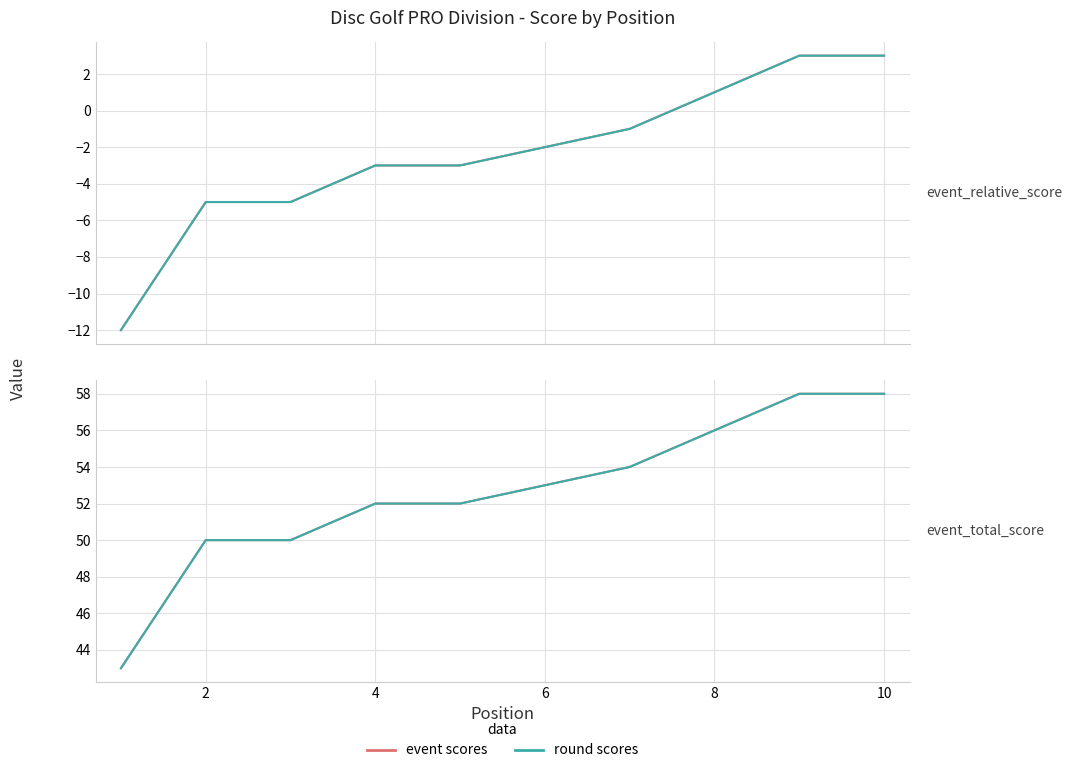

Is it true that round_total_score equals 34 at 8?

False